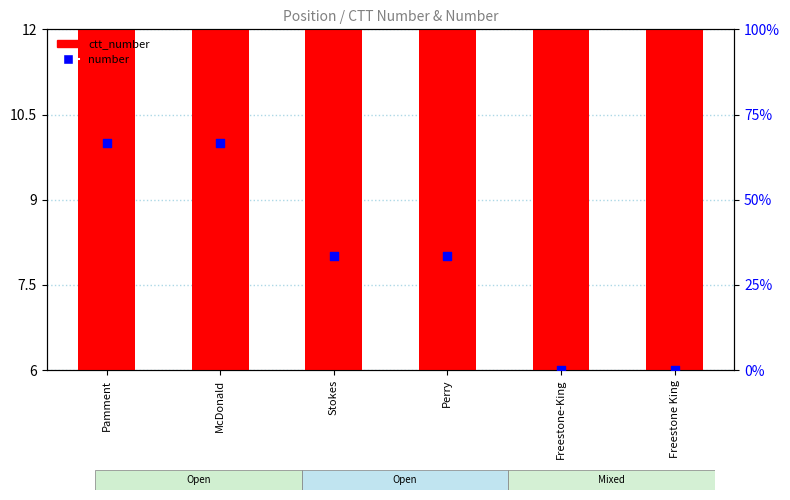

What are all the series names shown in the legend?

ctt_number, number